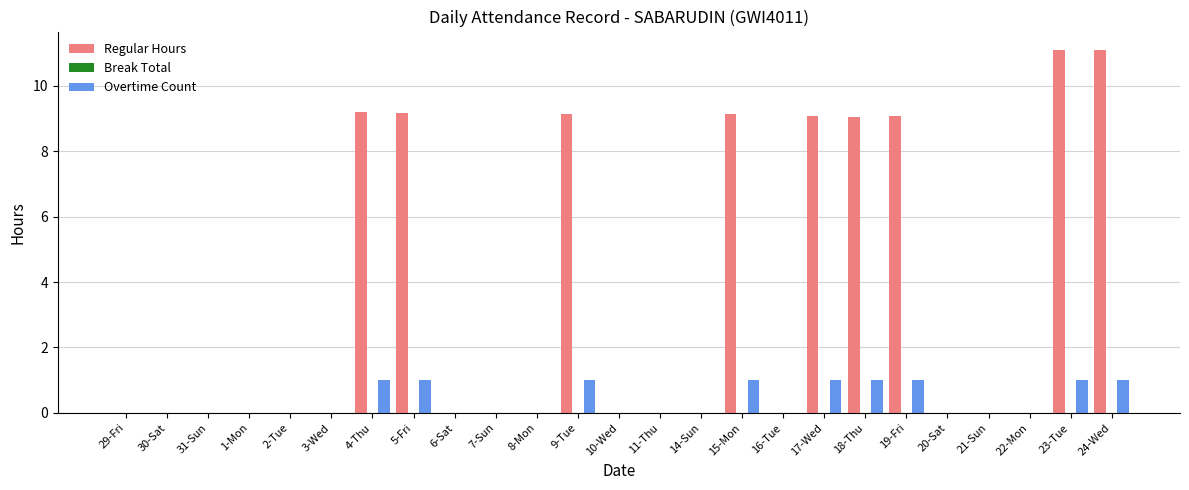

How many categories are shown in the chart?

25